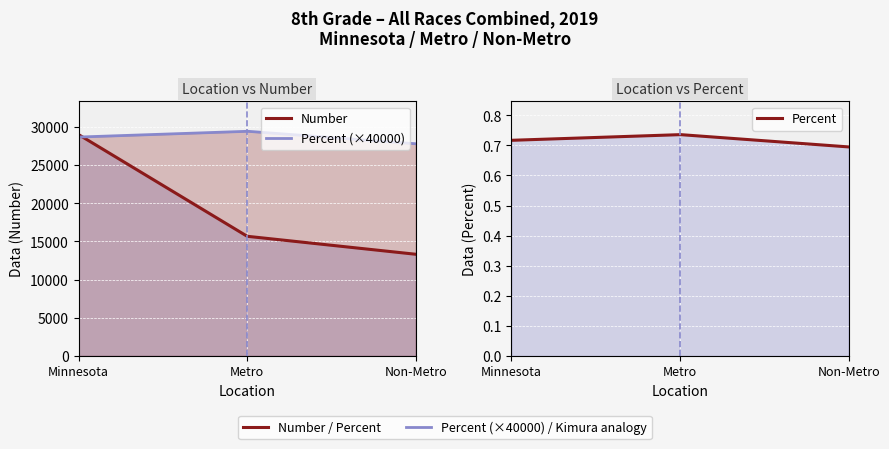

Read the Non-Metro value at Number.

13323.0